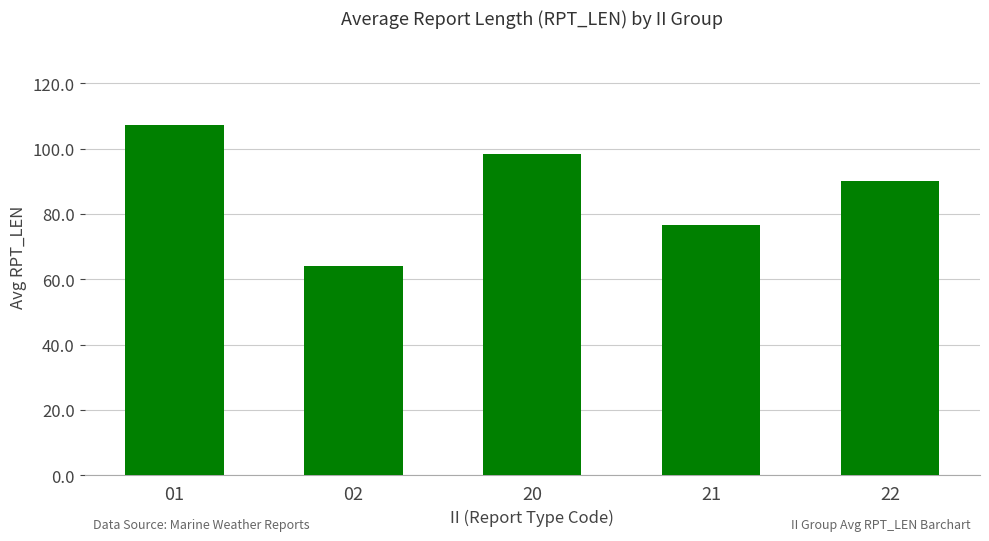

Which label corresponds to the largest value in the chart?

01